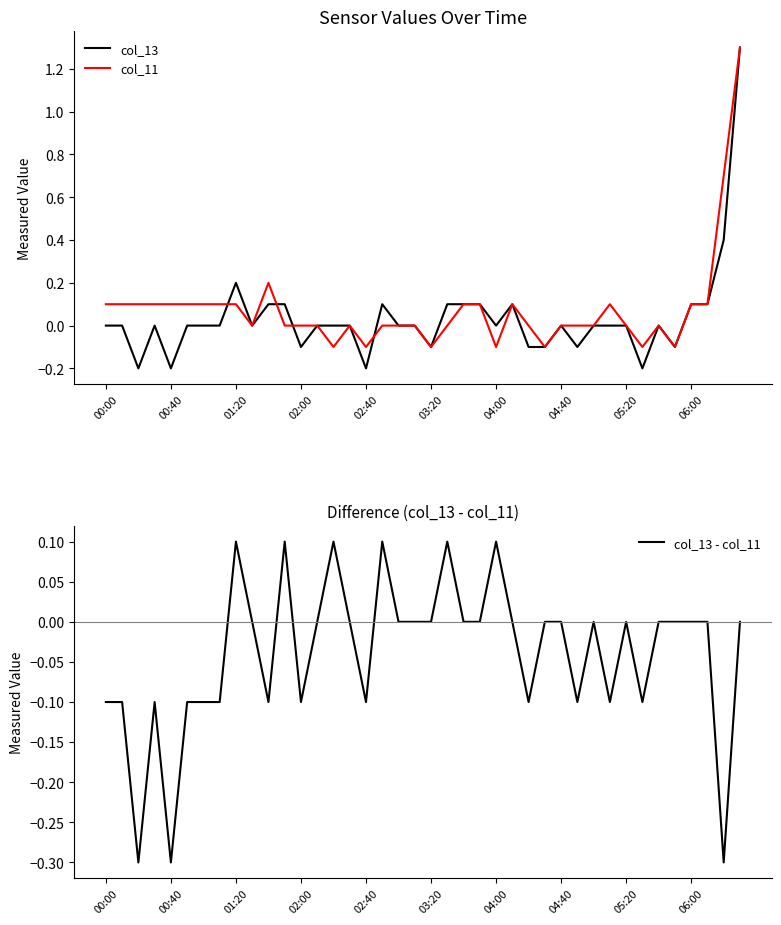

What is the difference between the highest and lowest values at 39?

1.3